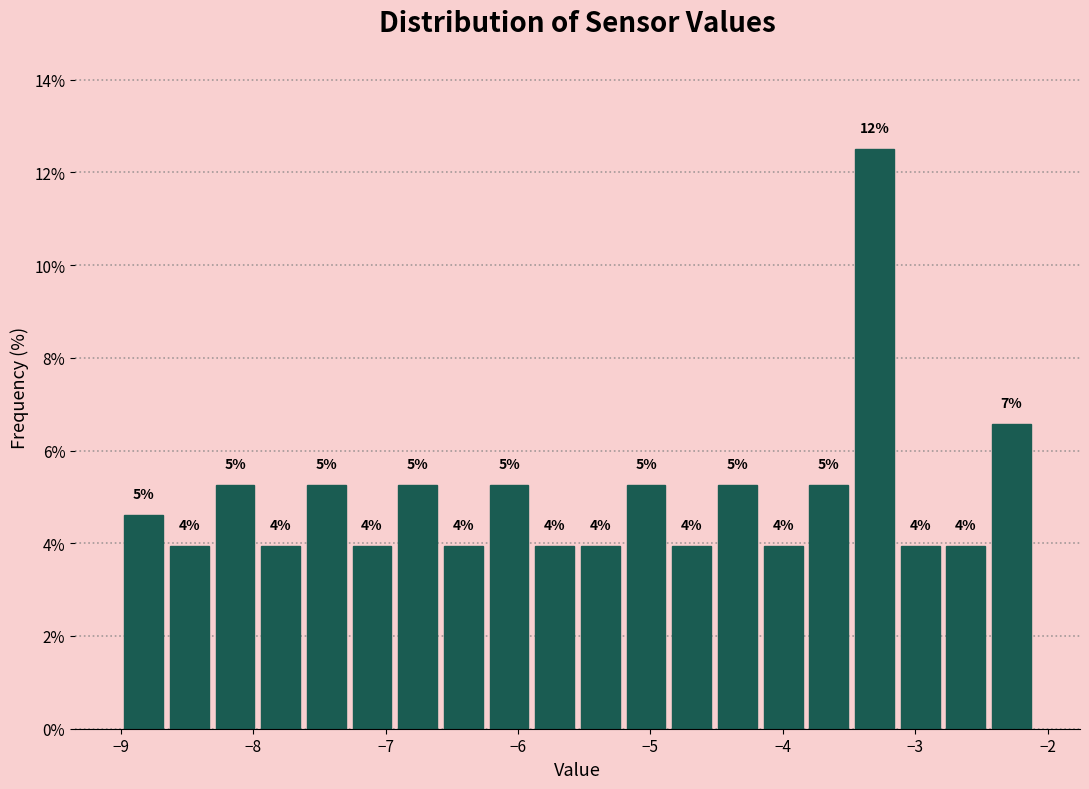

Read against the x-axis, roughly where is the centre of the tallest bar?

-3.3